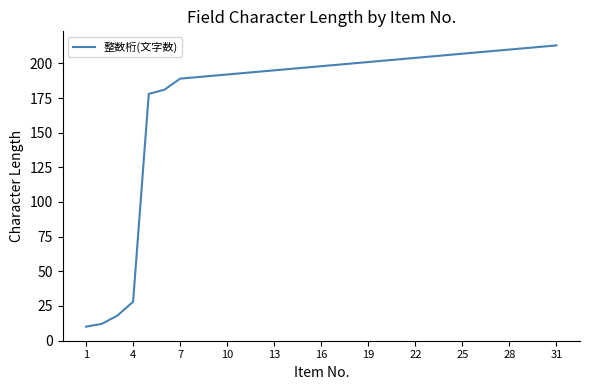

What is the maximum value shown in the chart?

213